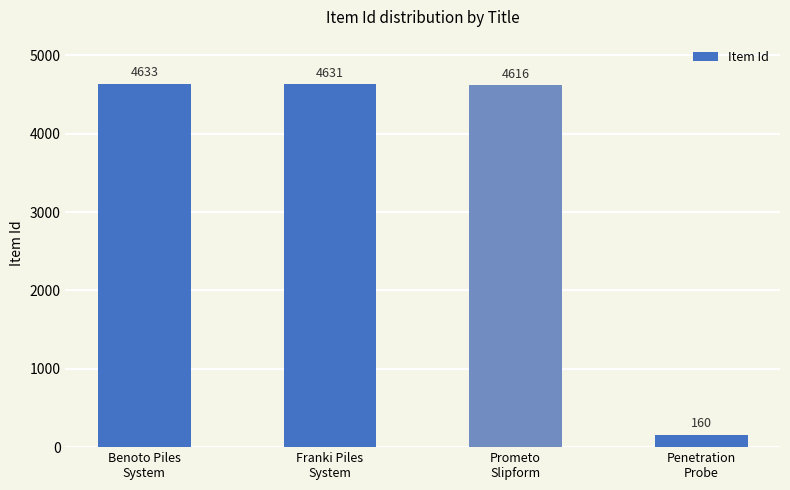

What is the change in value from Benoto Piles
System to Prometo
Slipform?

-17